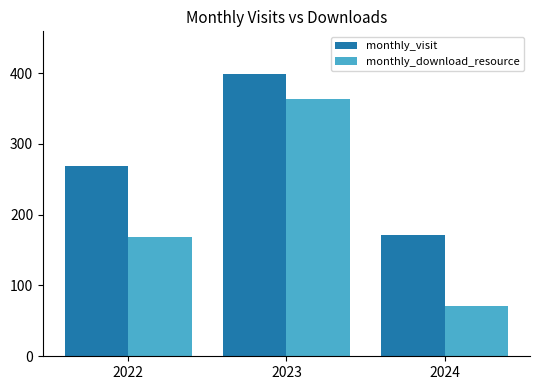

At which category is the sum across all series the highest?

2023